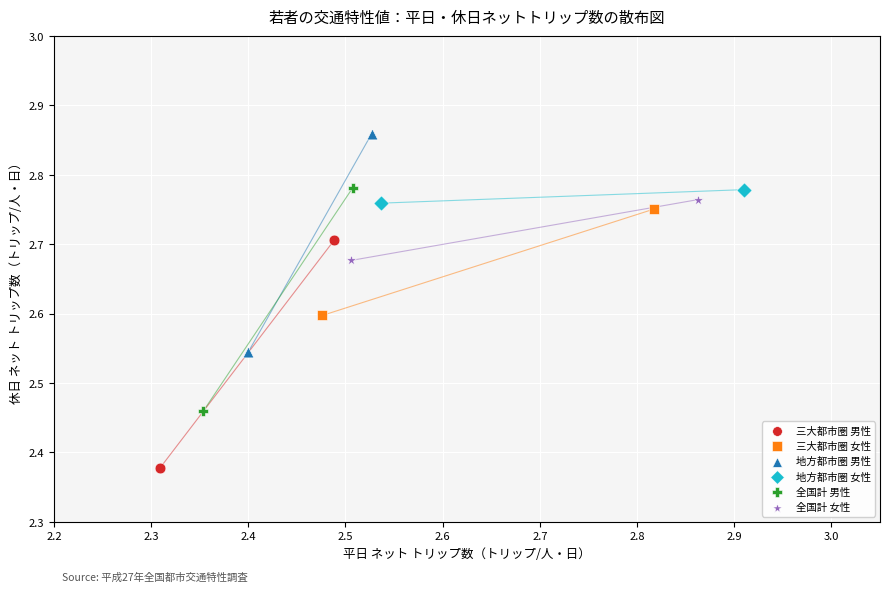

What are all the series names shown in the legend?

三大都市圏 男性, 三大都市圏 女性, 地方都市圏 男性, 地方都市圏 女性, 全国計 男性, 全国計 女性